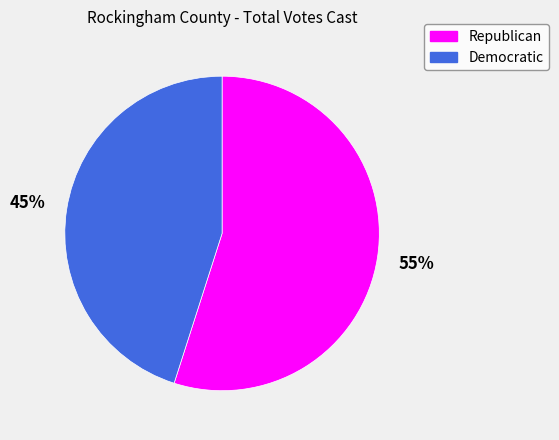

To the nearest percent, what is the difference between the largest and smallest slice percentages?

10%